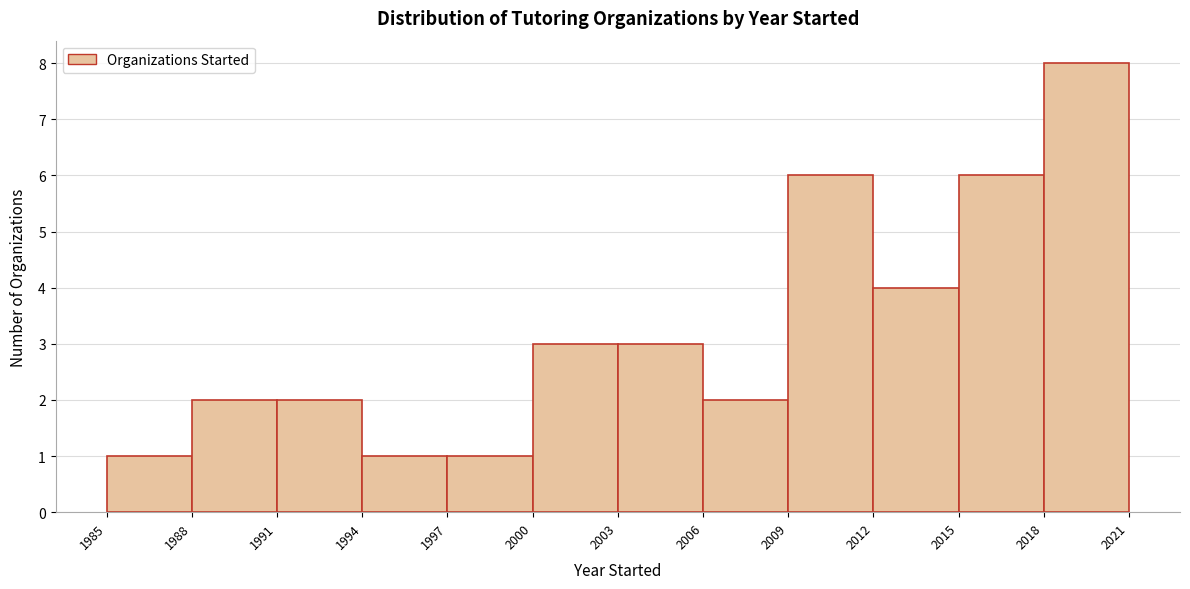

Reading left to right, transcribe this chart: for each bar, give the range it covers on the x-axis and its height. The values are not printed on the chart, so give them approximately, as read against the axis.

1985 to 1988: 1
1988 to 1991: 2
1991 to 1994: 2
1994 to 1997: 1
1997 to 2000: 1
2000 to 2003: 3
2003 to 2006: 3
2006 to 2009: 2
2009 to 2012: 6
2012 to 2015: 4
2015 to 2018: 6
2018 to 2021: 8